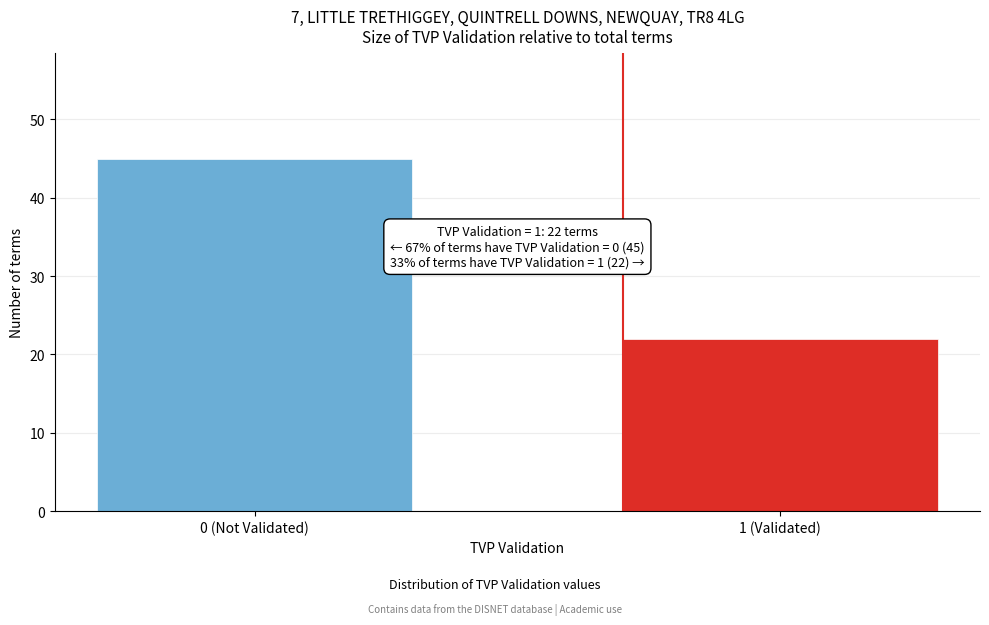

Reading left to right, what are all the values shown in this chart?

0 (Not Validated)=45	1 (Validated)=22